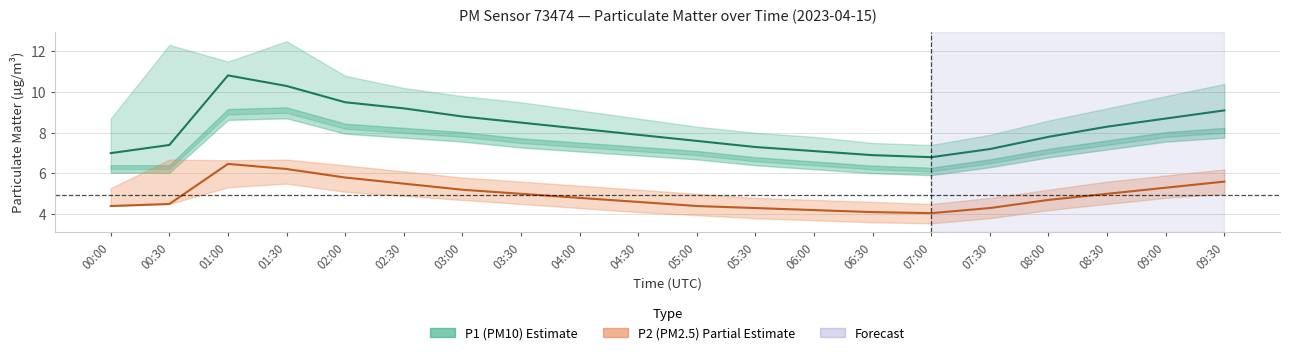

Rank the categories by P1 (PM10) estimate value from lowest to highest.

07:00, 06:30, 00:00, 06:00, 07:30, 05:30, 00:30, 05:00, 08:00, 04:30, 04:00, 08:30, 03:30, 09:00, 03:00, 09:30, 02:30, 02:00, 01:30, 01:00